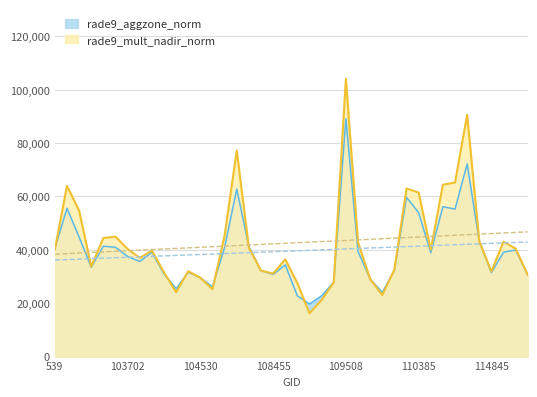

Which series has the largest range (max minus min)?

rade9_mult_nadir_norm